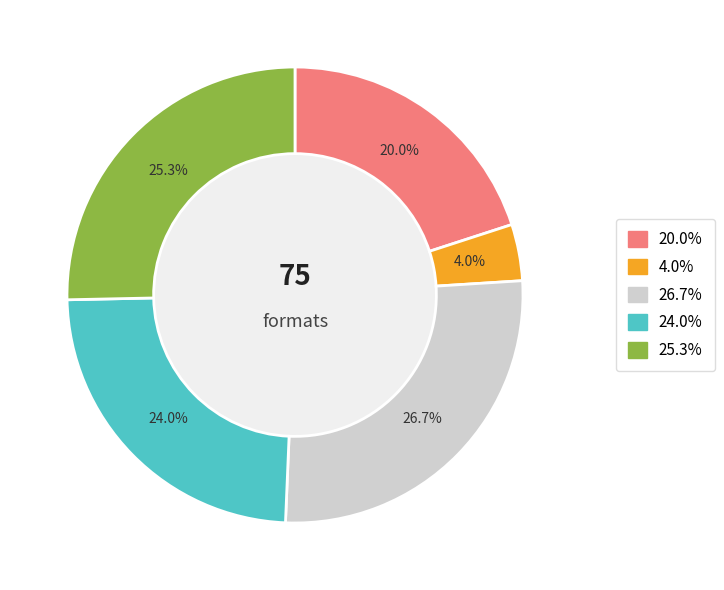

Does any single category account for the majority?

No